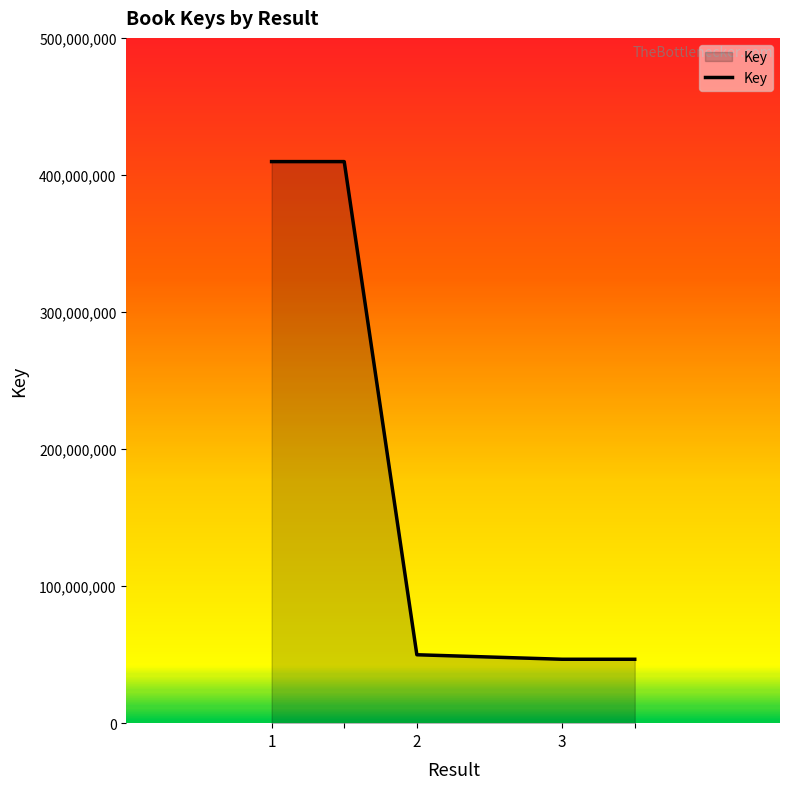

True or false: the data has more than 2 interior local peaks.

False